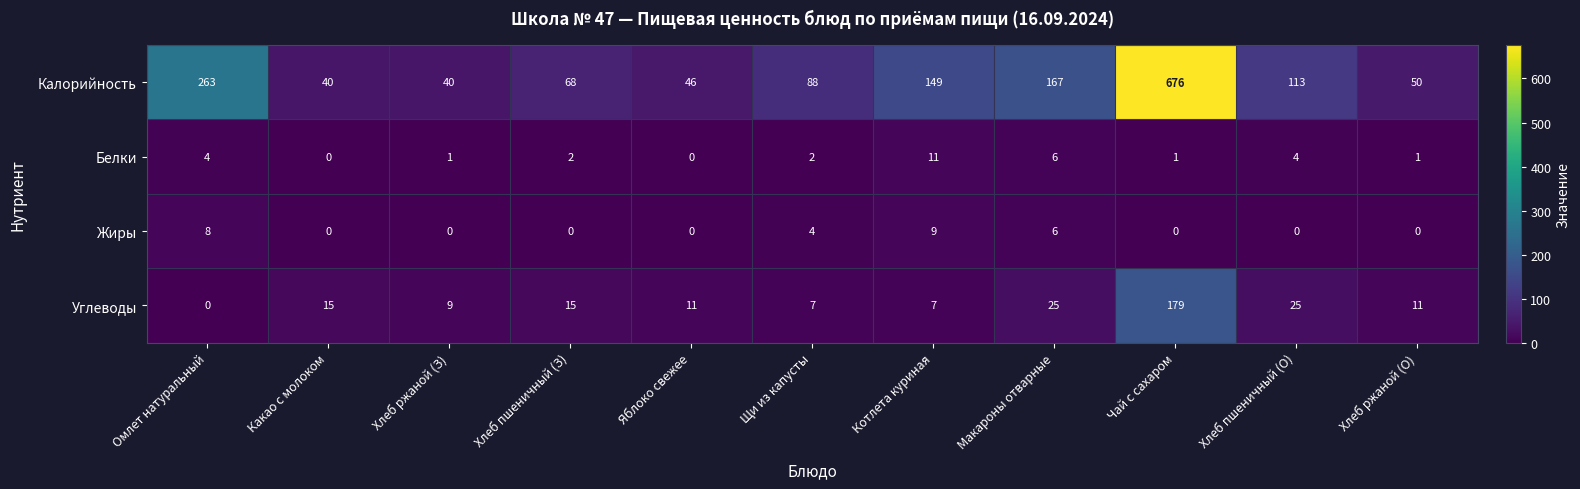

What is the spread (max minus min) of values at Котлета куриная?

142